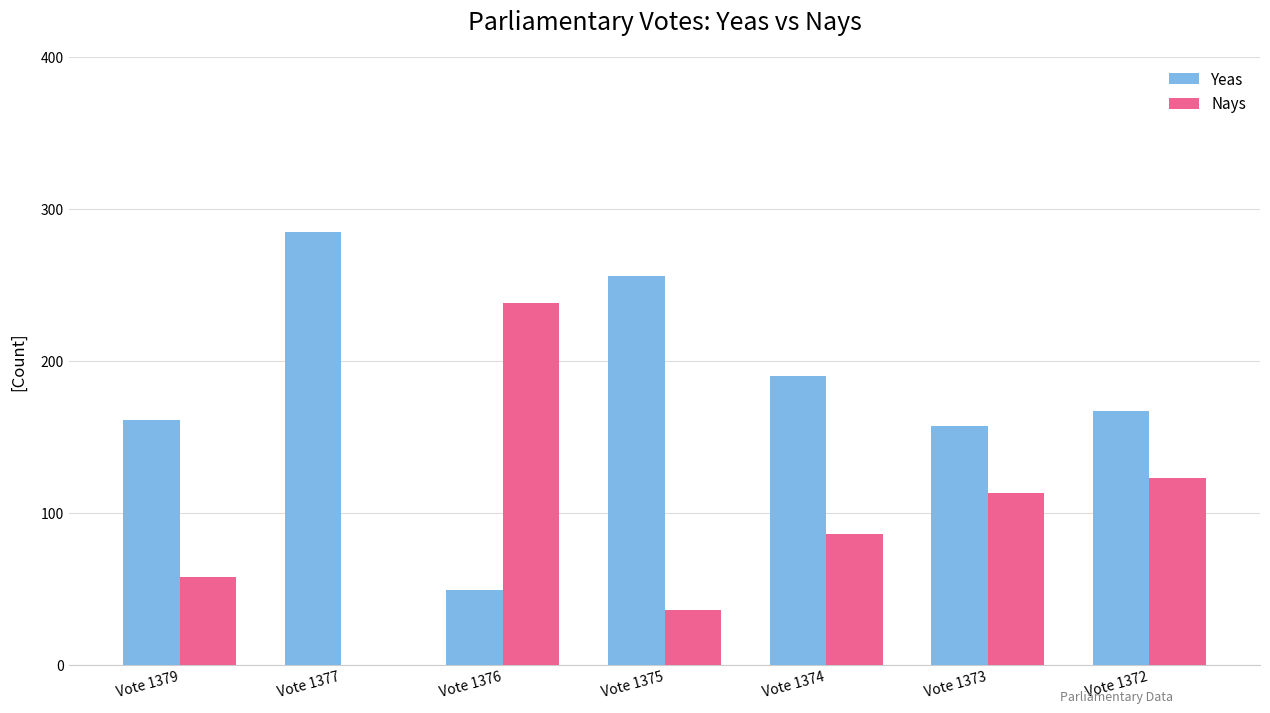

How many groups of bars are there?

7